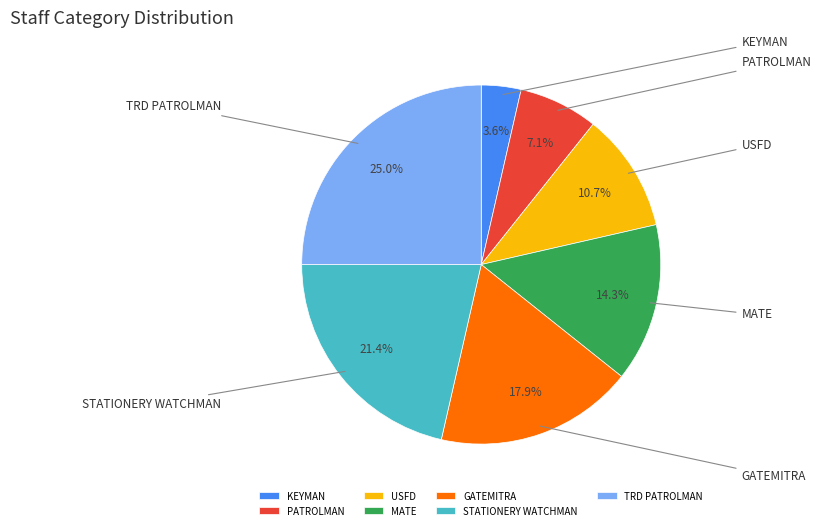

Does any single category account for the majority?

No